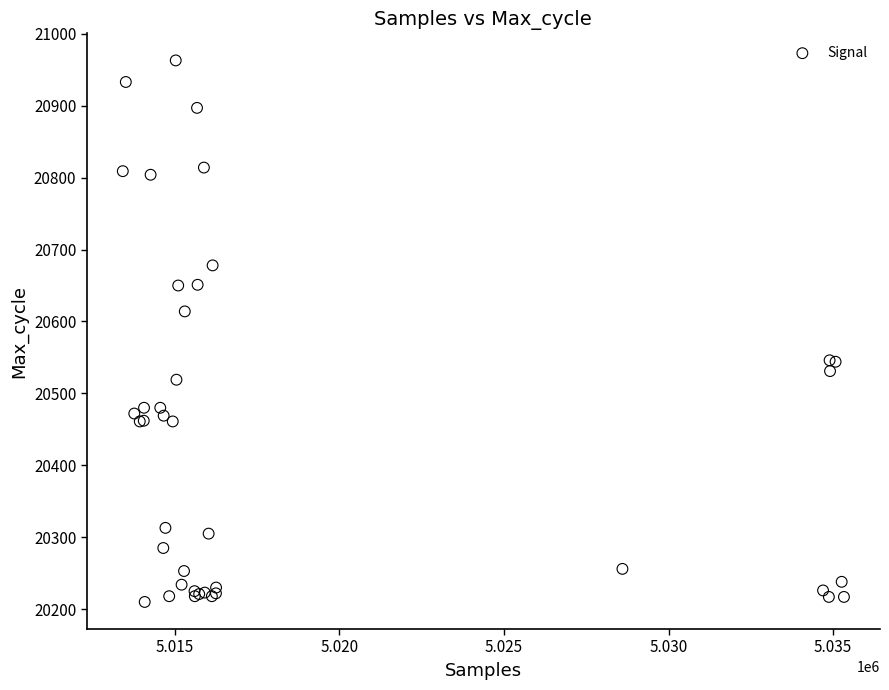

What Y value in the scatter plot is closest to 20586?

20614